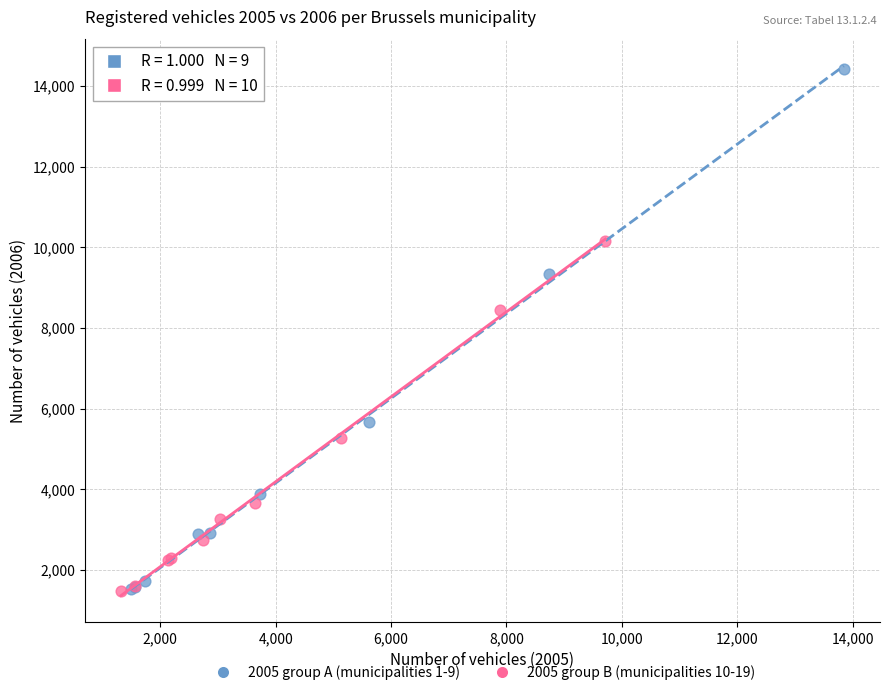

Which series reaches the maximum Y coordinate?

2005 group A (municipalities 1-9)